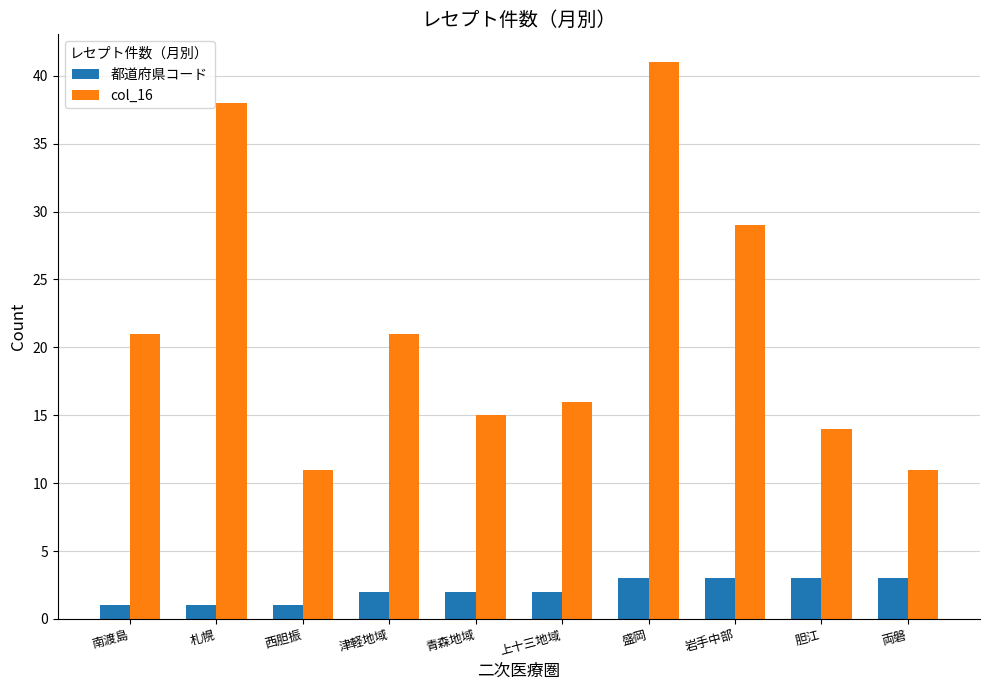

What is the average value of the col_16 series?

22